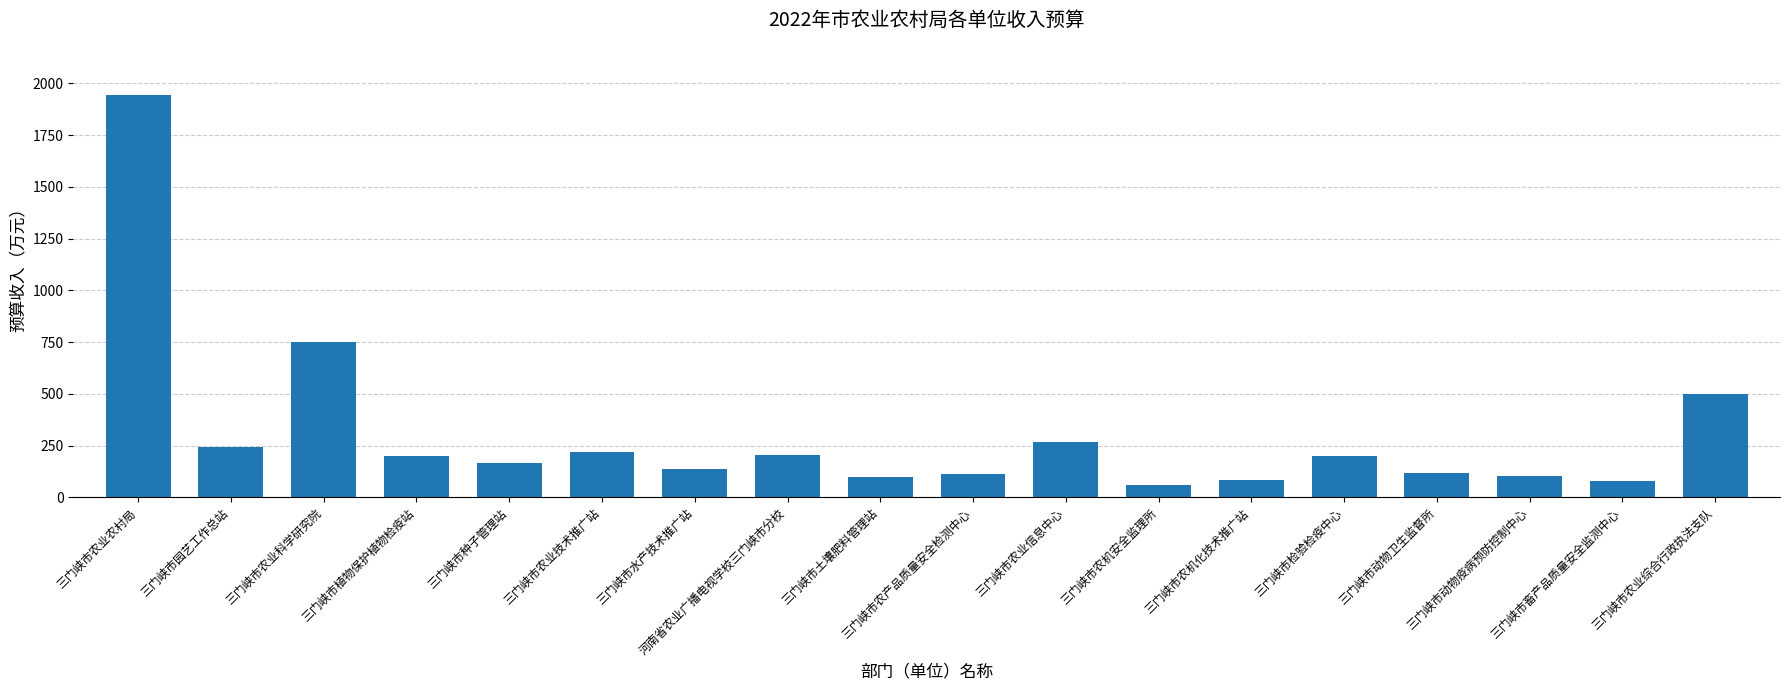

True or false: the data shows 100.4 at 三门峡市土壤肥料管理站.

True